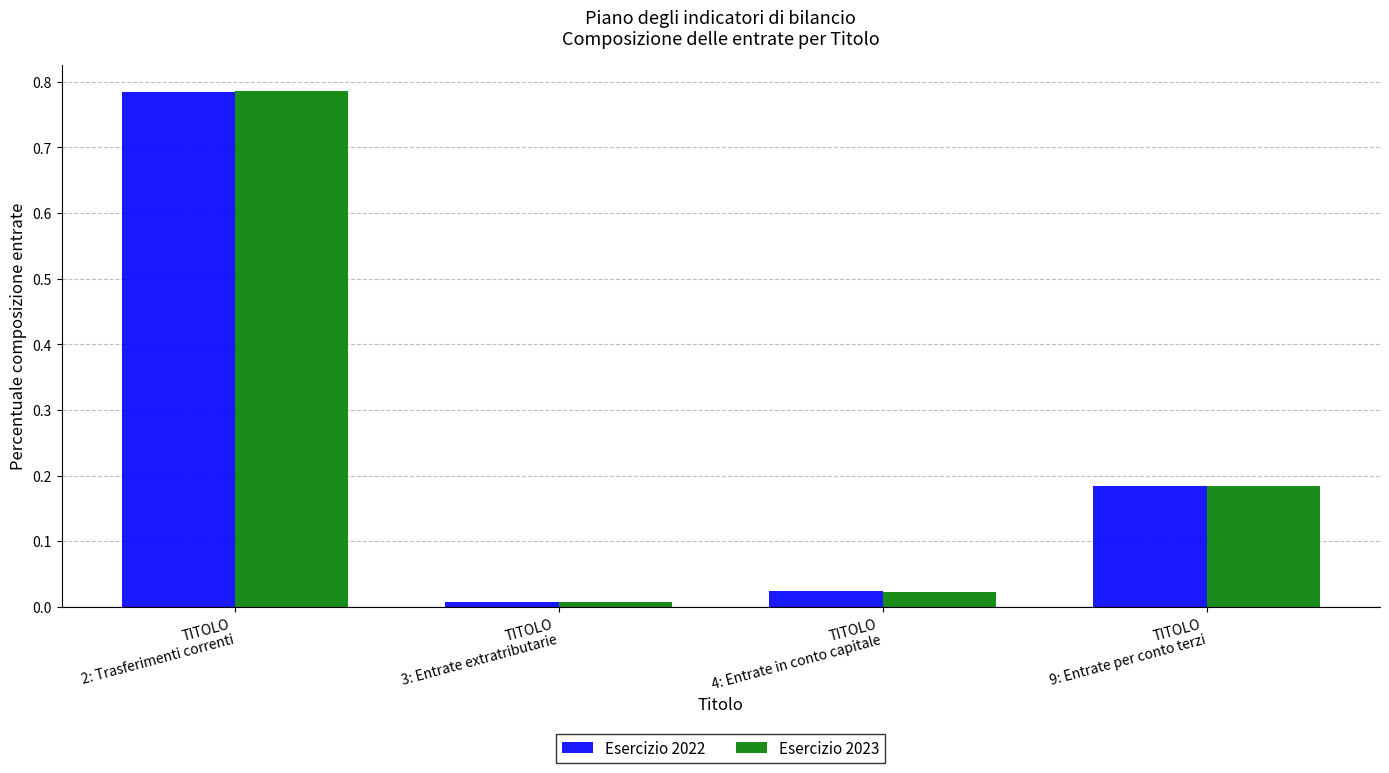

What is the average value of the Esercizio 2023 series?

0.3